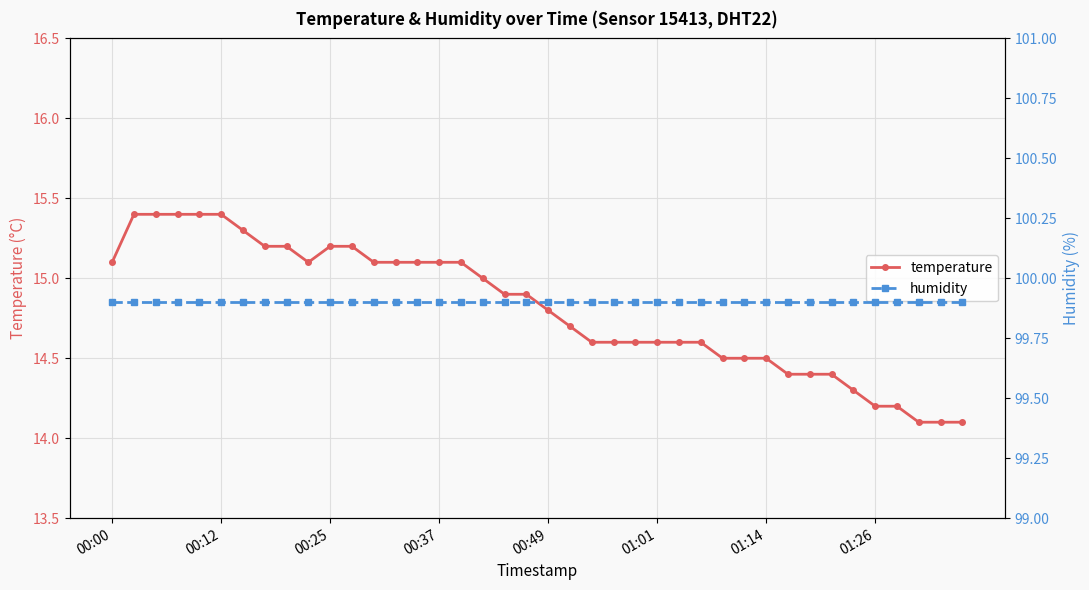

What is the maximum value shown in the chart?

99.9